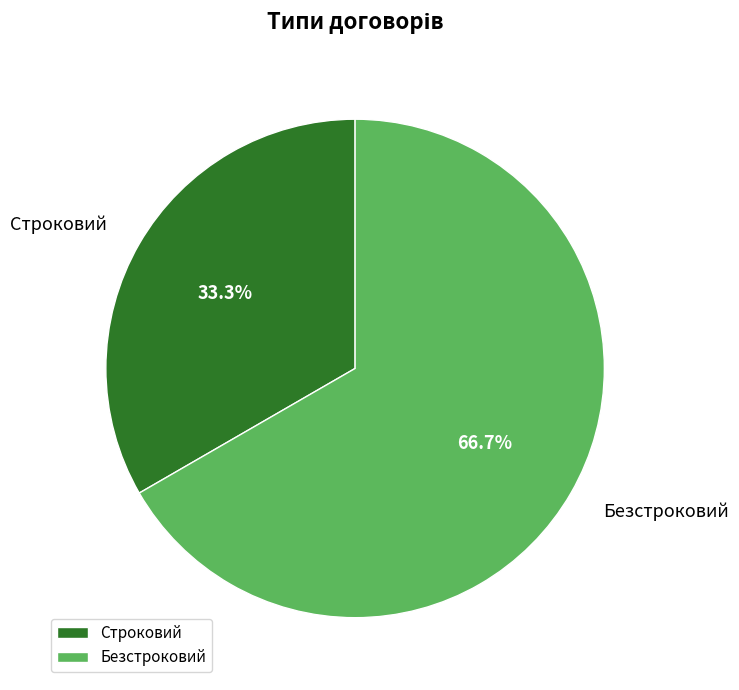

The Безстроковий slice represents 67% of the pie. True or false?

True